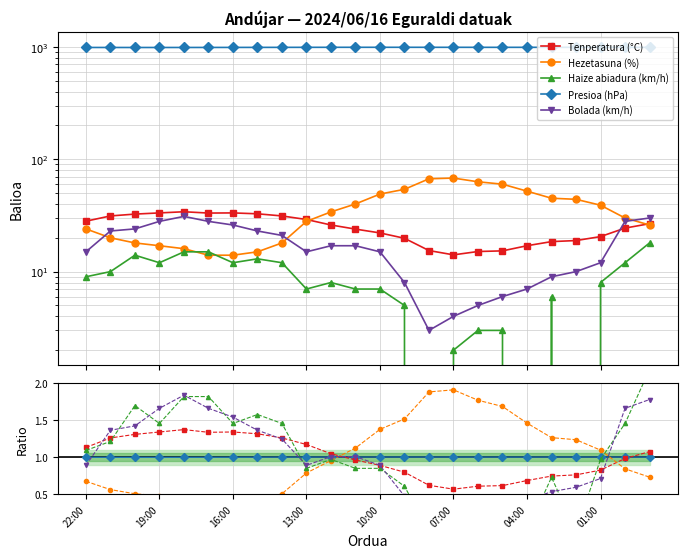

What is the difference between the maximum and minimum values in the Presioa (hPa) series?

3.9